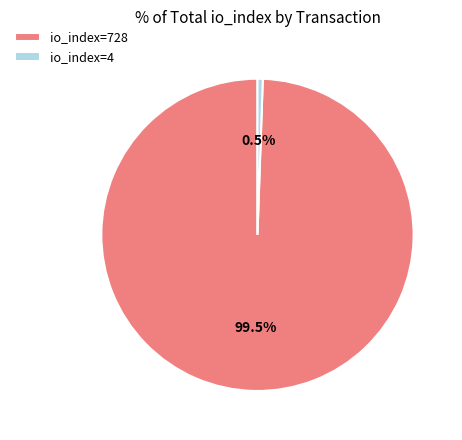

Rank the categories by value from lowest to highest.

io_index=4, io_index=728